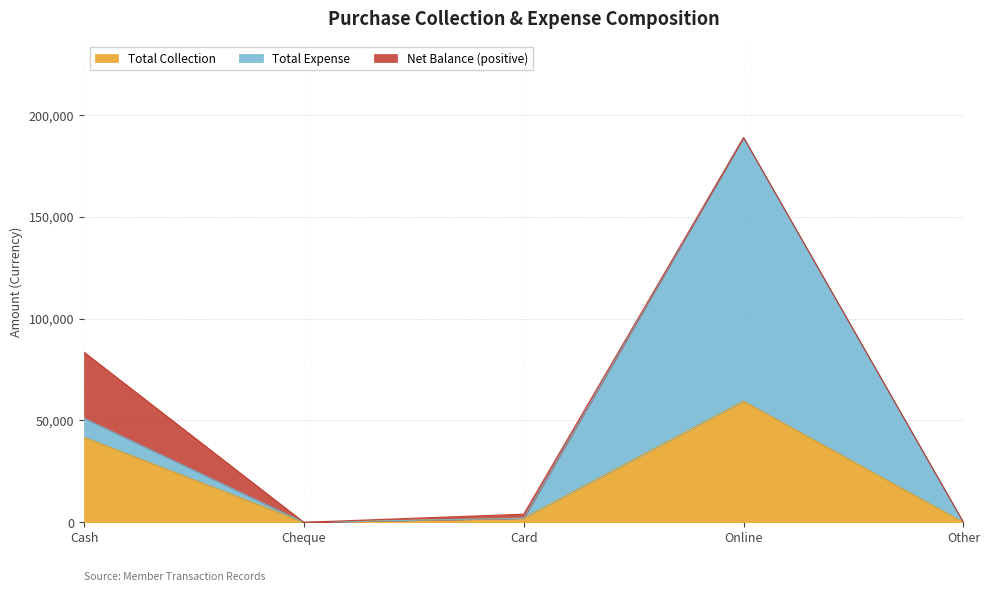

What is the label of the 4th point from the right?

Cheque